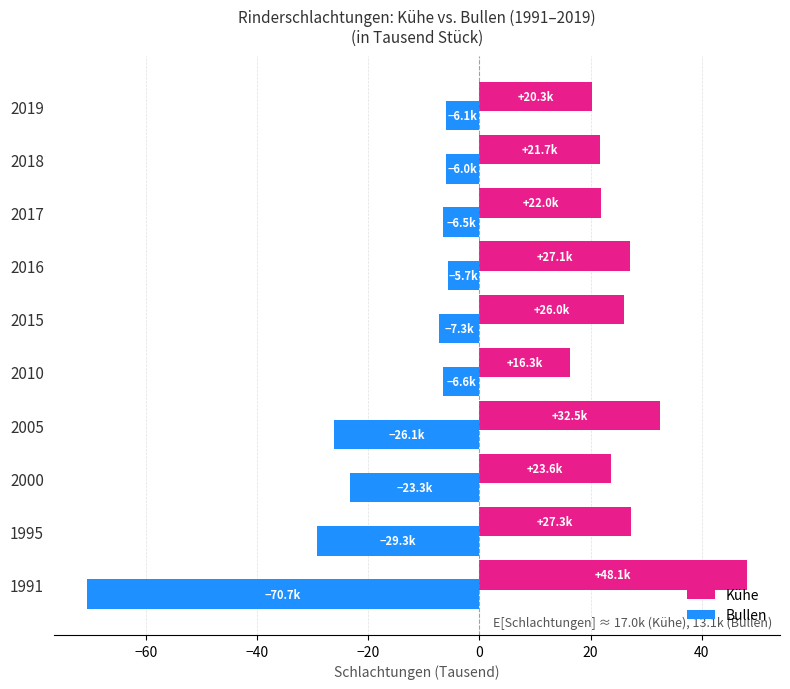

What is the highest value of the Bullen series?

-5.7